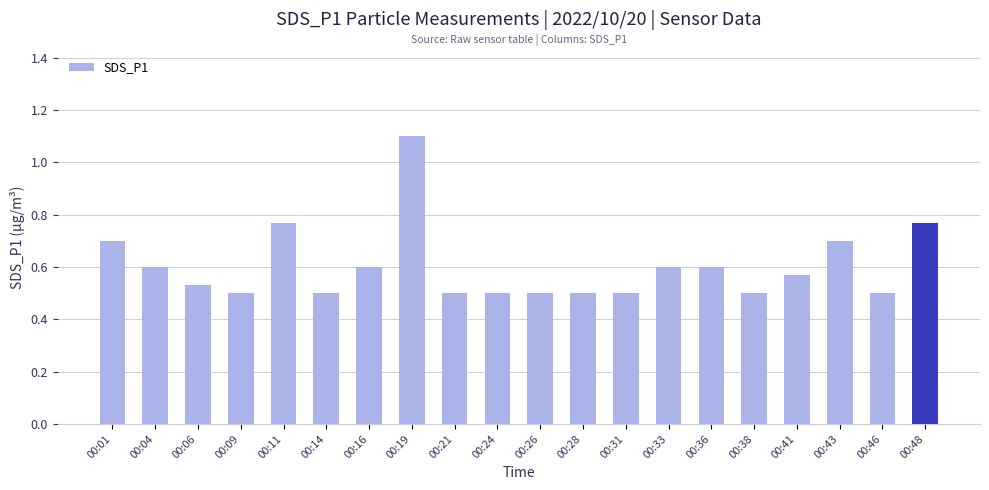

Between 00:33 and 00:11, which is larger?

00:11